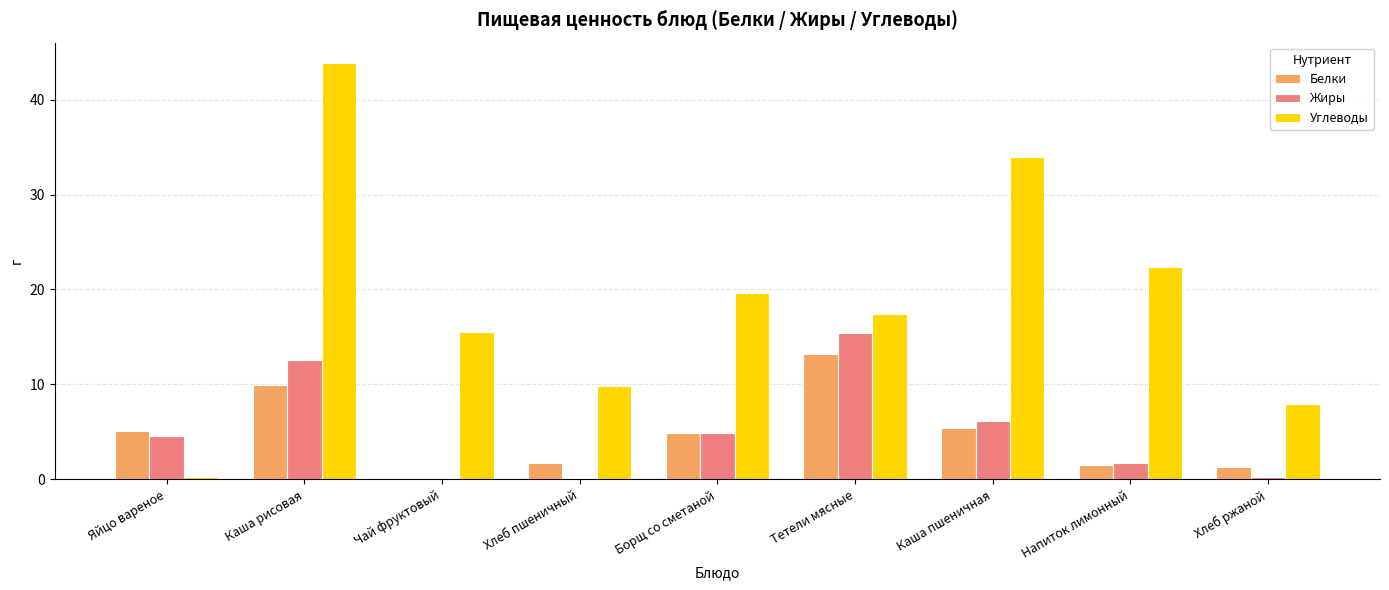

Does the chart contain stacked bars?

No